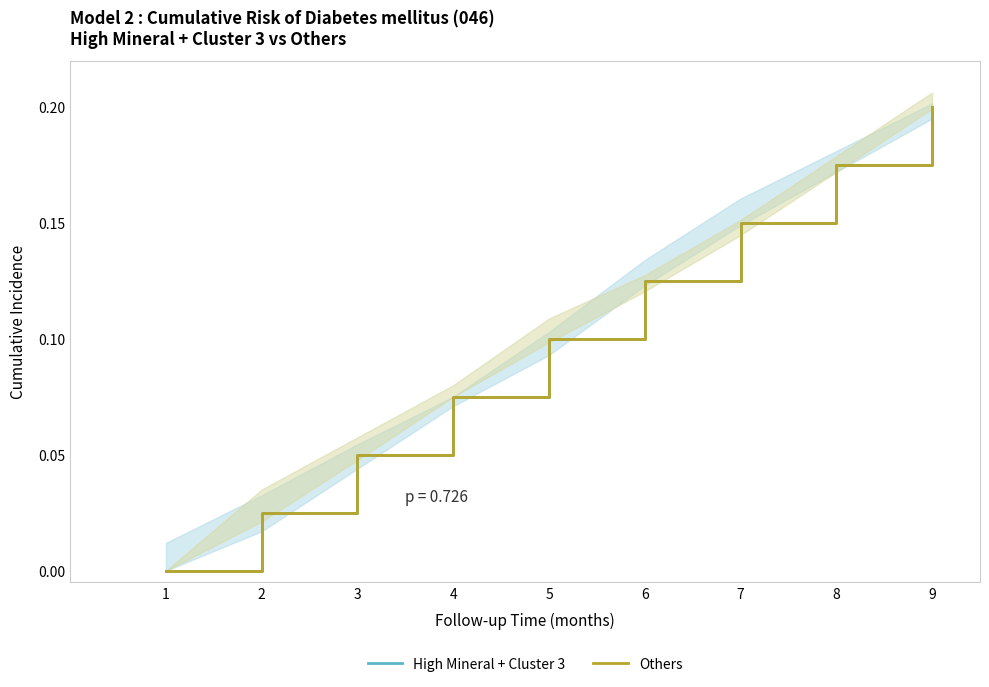

The value of High Mineral + Cluster 3 at 1 is 0.0. True or false?

True